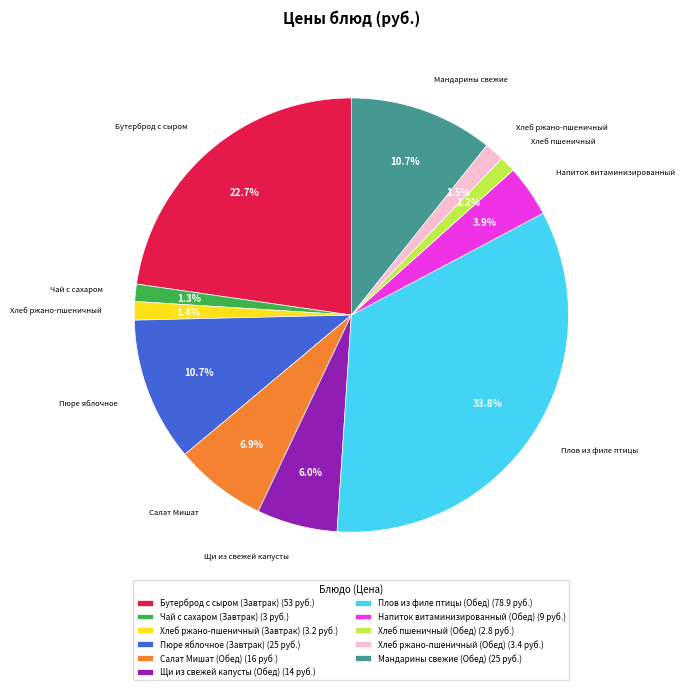

The Хлеб ржано-пшеничный (Завтрак) slice represents 11% of the pie. True or false?

False